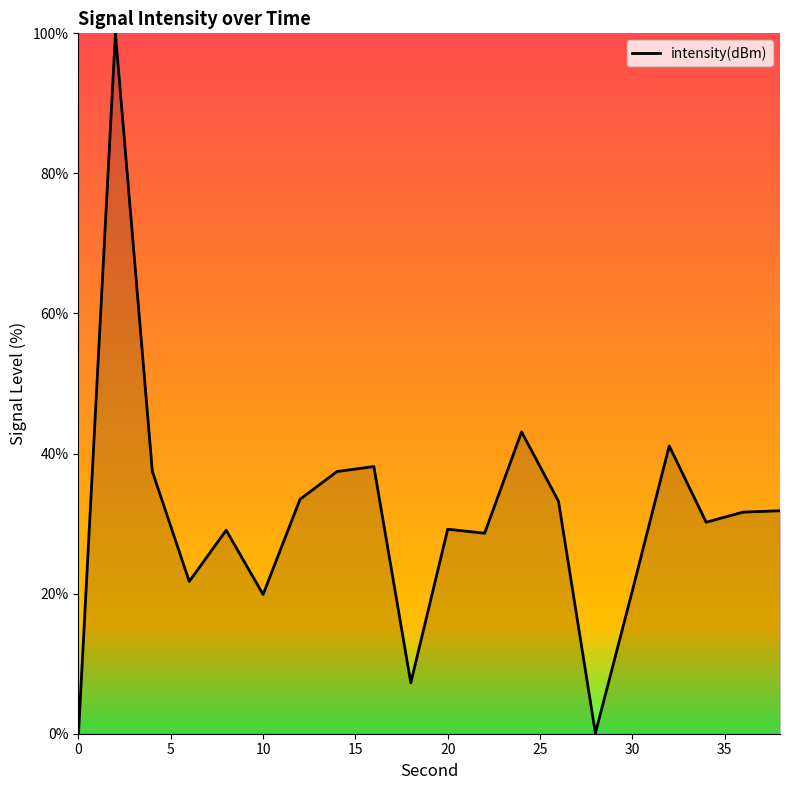

True or false: the data has more than 0 interior local peaks.

True